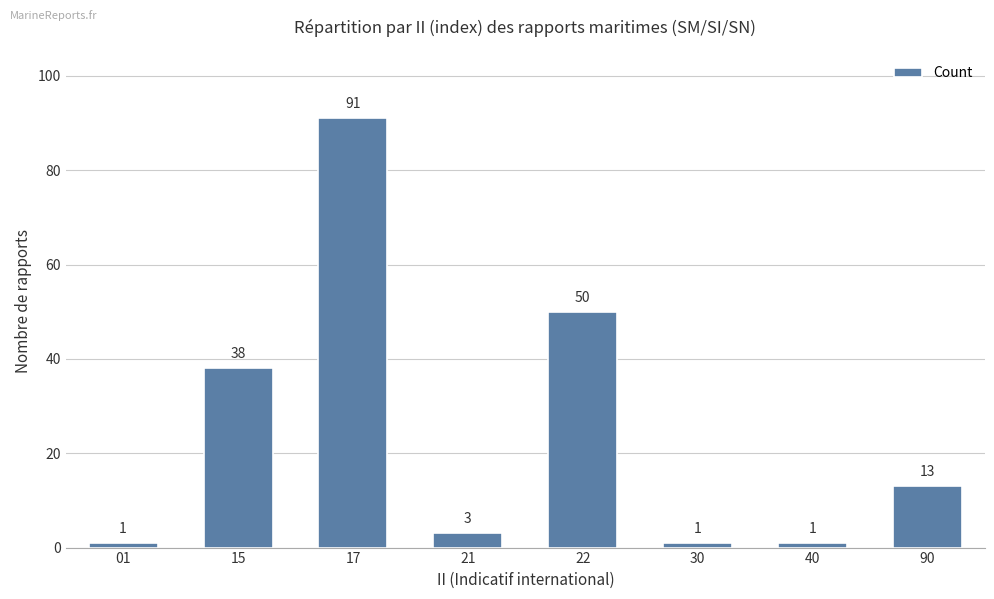

The chart shows a value of 20 at 22. True or false?

False